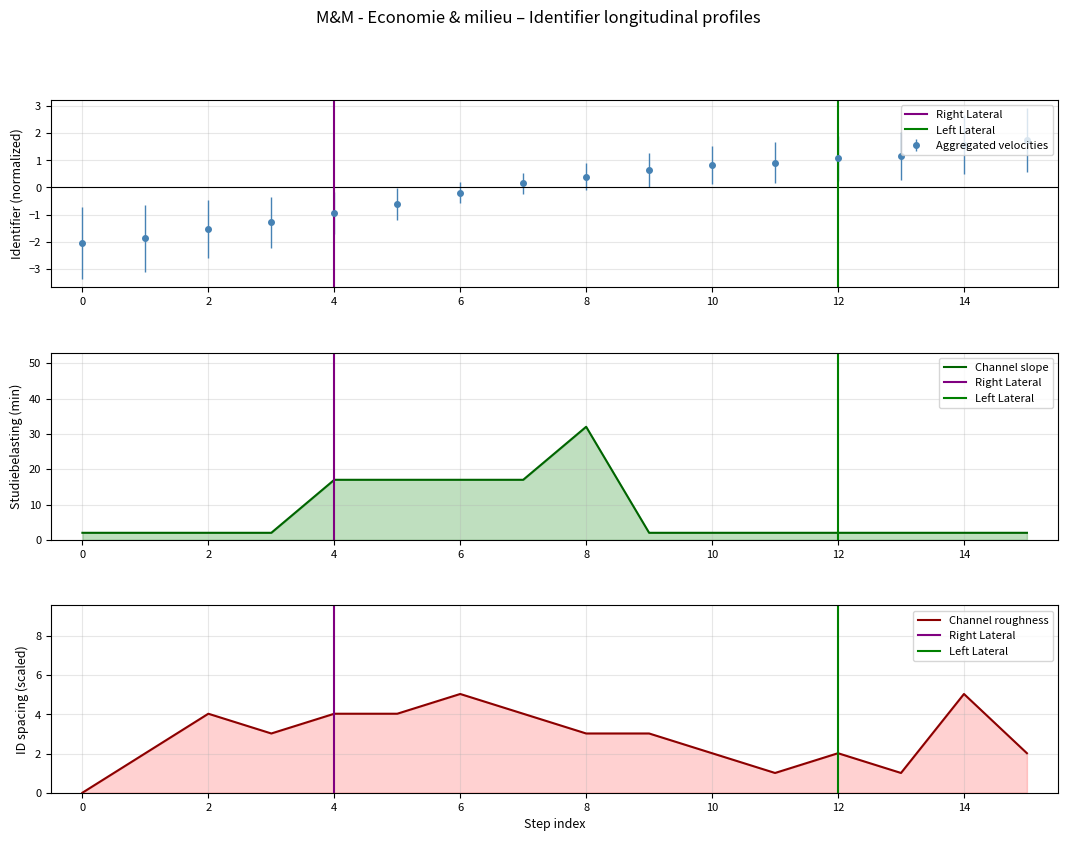

How many values are above zero?

9